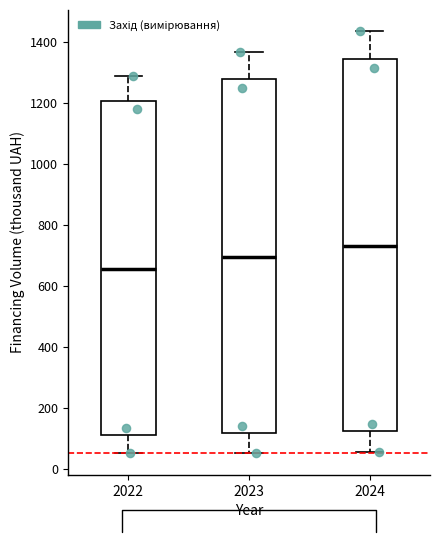

Reading left to right, read every box against the y-axis: the position of its median line, the range the box covers, and the ends of its whiskers. The values are not printed on the chart, so give them approximately, as read against the axis.

2022: median 660, box 120 to 1200, whiskers 60 to 1280
2023: median 700, box 120 to 1280, whiskers 60 to 1360
2024: median 740, box 120 to 1340, whiskers 60 to 1440